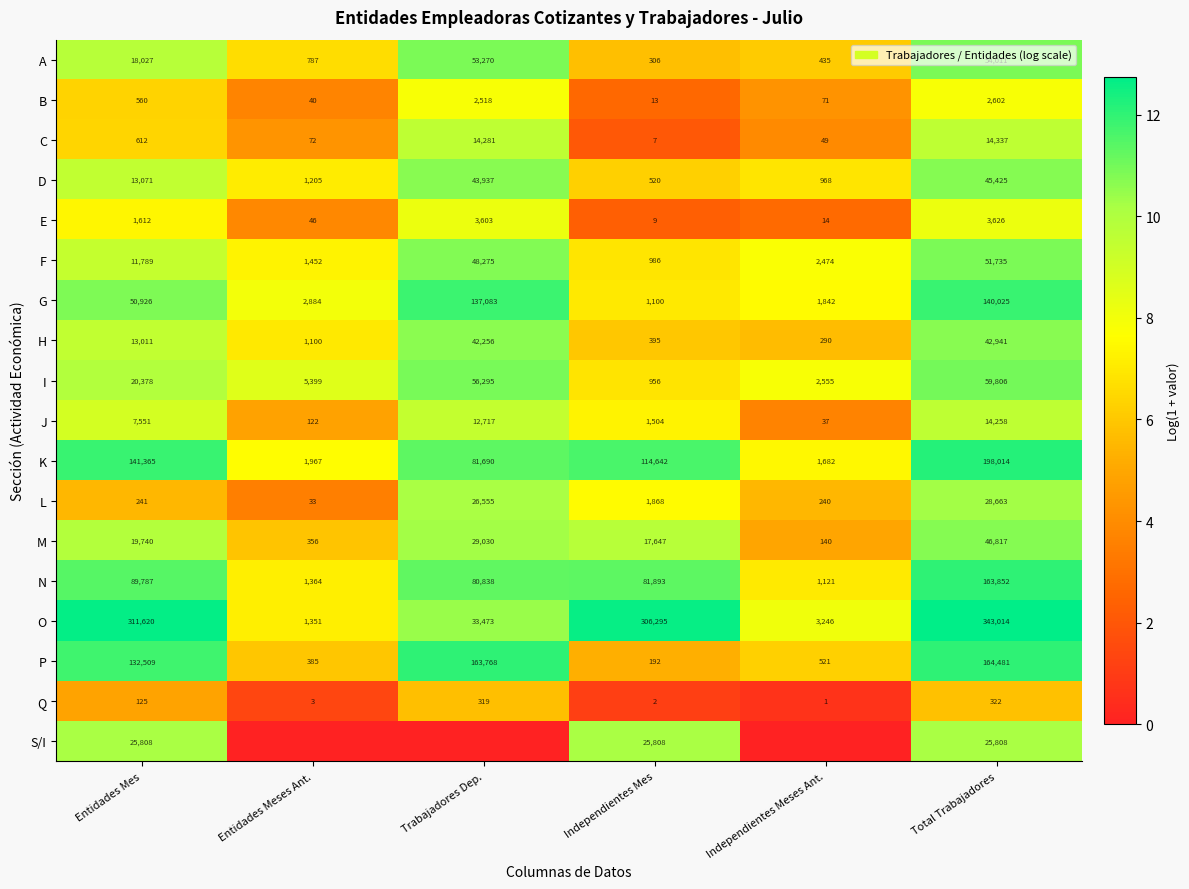

Which category has the highest value in the F series?

Total Trabajadores